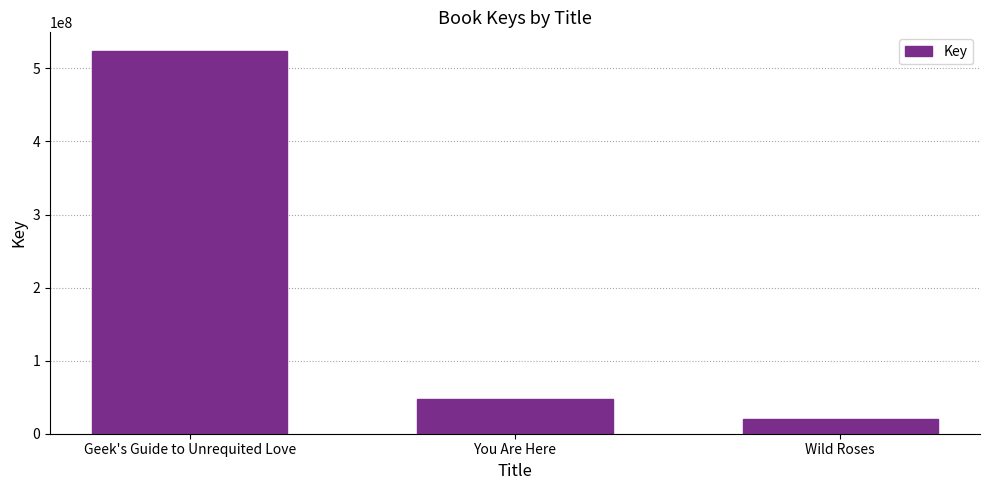

How many categories are shown in the chart?

3